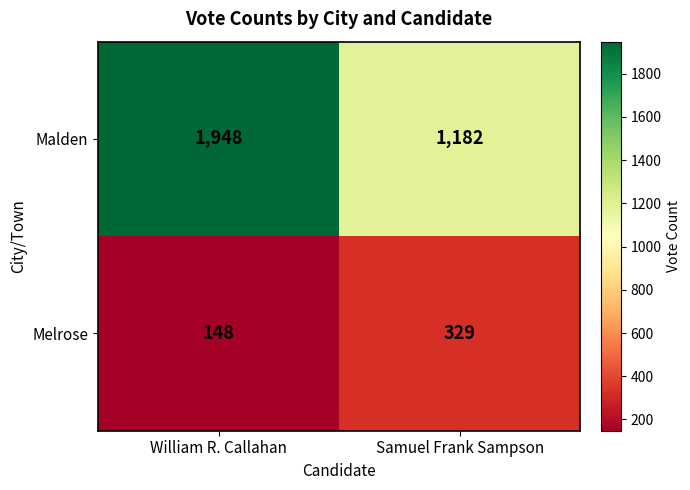

What is the minimum value for Melrose?

148